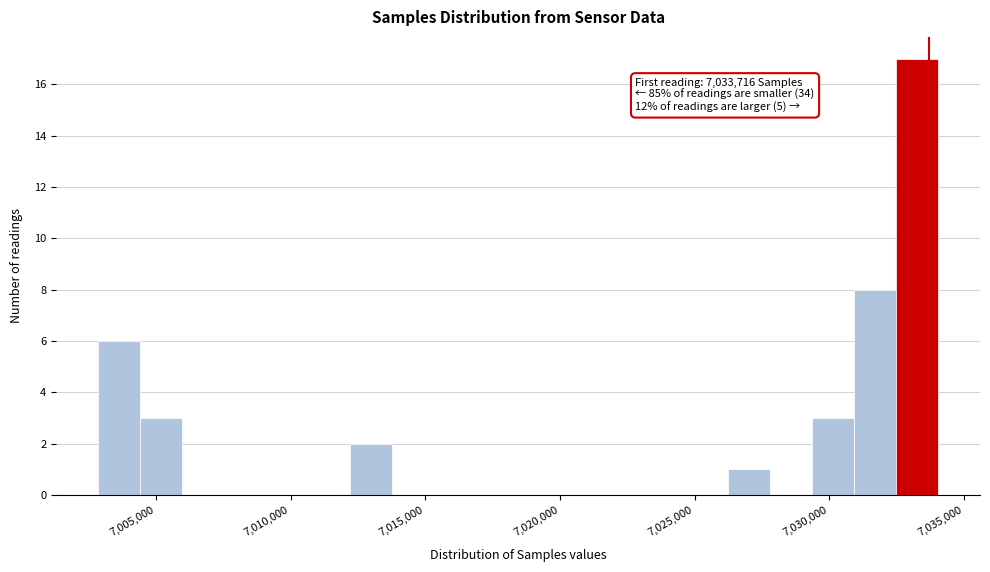

Read against the x-axis, roughly where is the centre of the tallest bar?

7033500